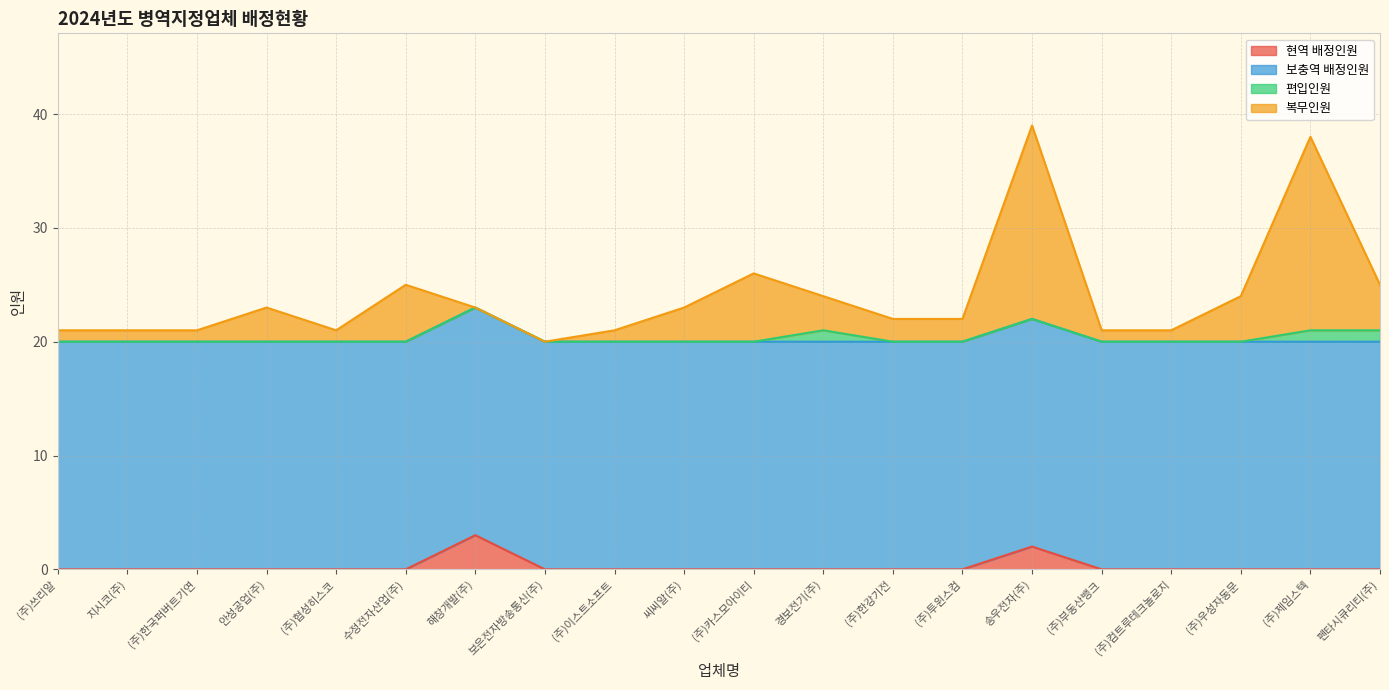

Is it true that 현역 배정인원 equals 1 at (주)이스트소프트?

False